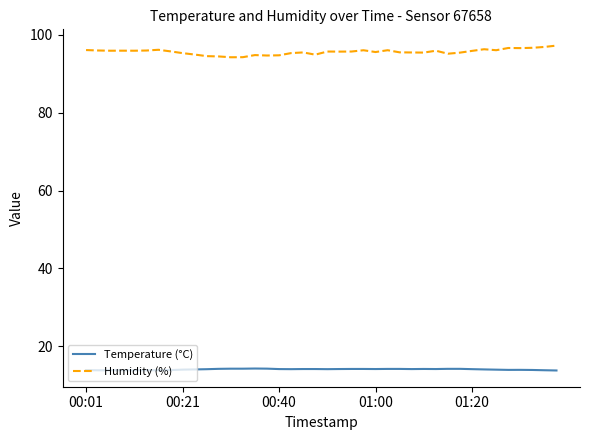

Which series has the largest total across all categories?

Humidity (%)